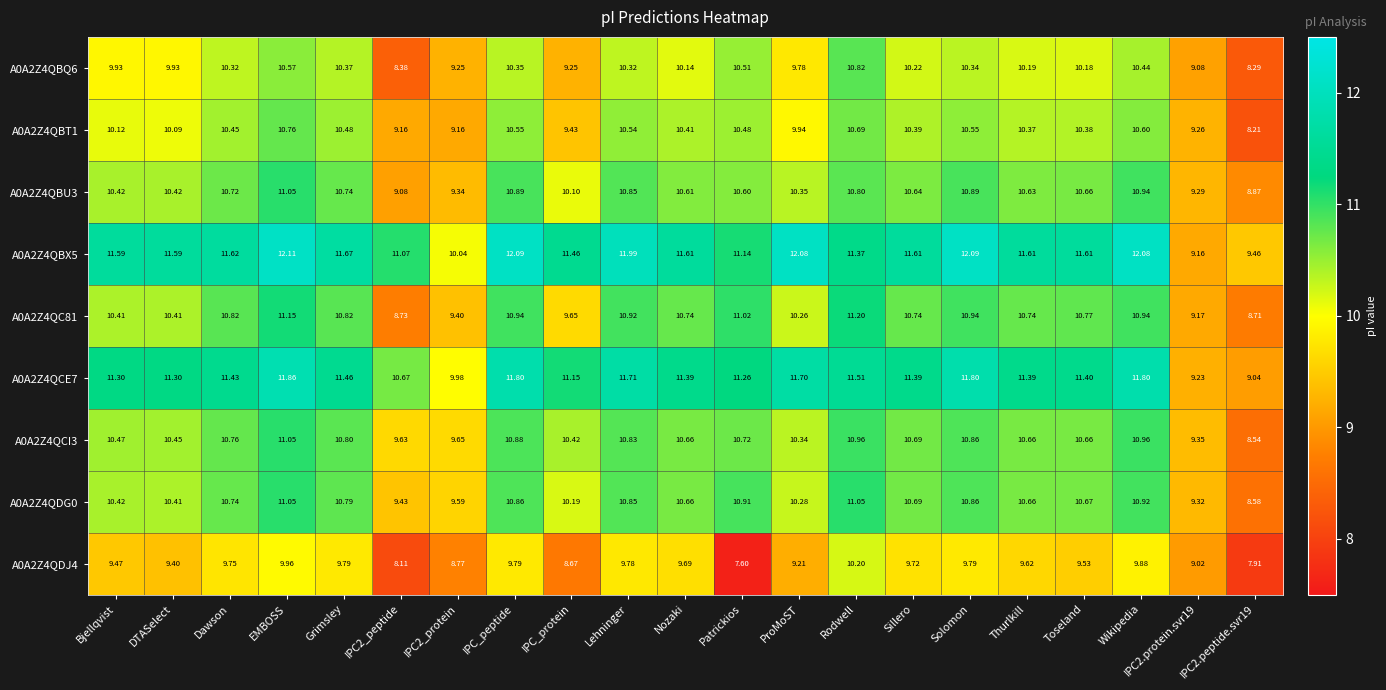

At which category is the sum across all series the highest?

EMBOSS